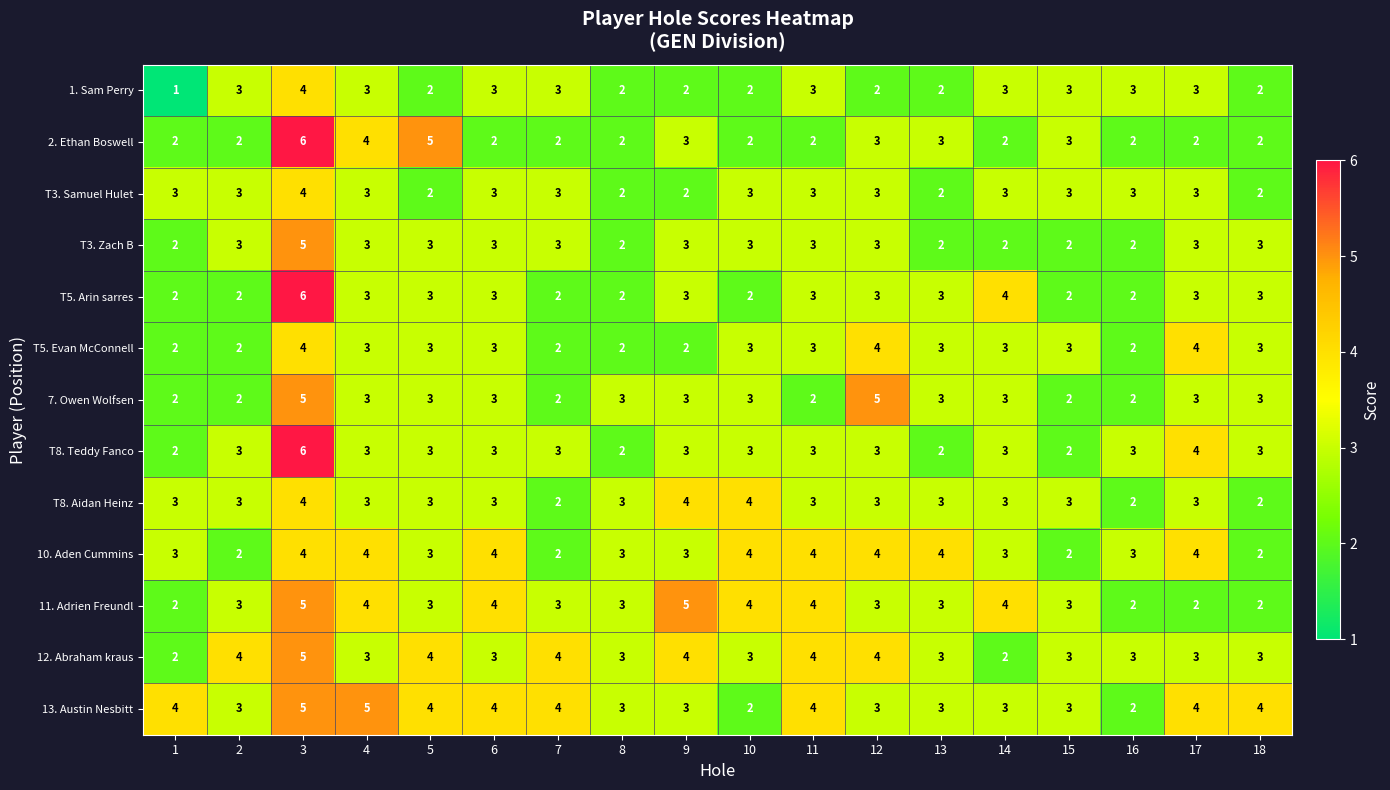

Which series changed the most between 9 and 14?

12. Abraham kraus